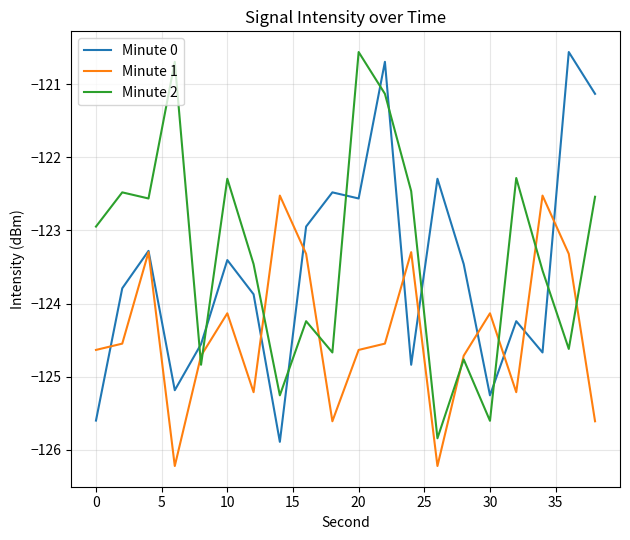

Does the chart have visible grid lines?

Yes